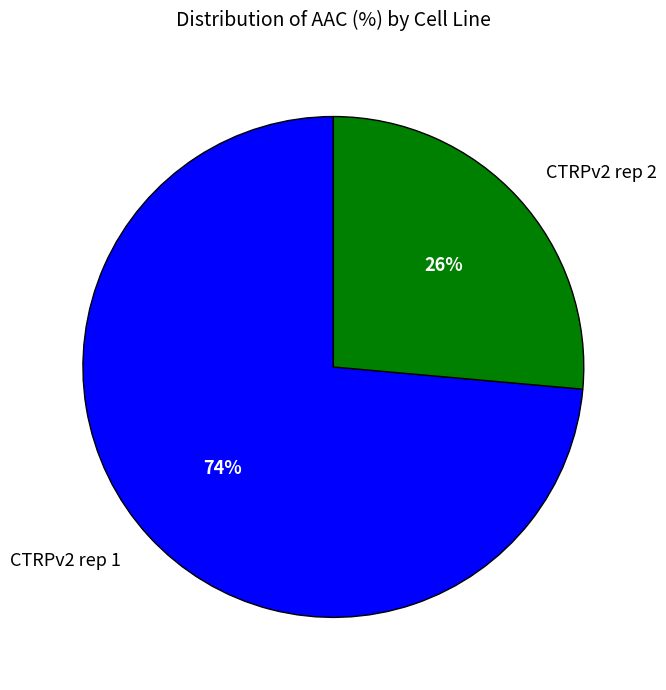

Do CTRPv2 rep 1 and CTRPv2 rep 2 together represent more than half of the pie?

Yes